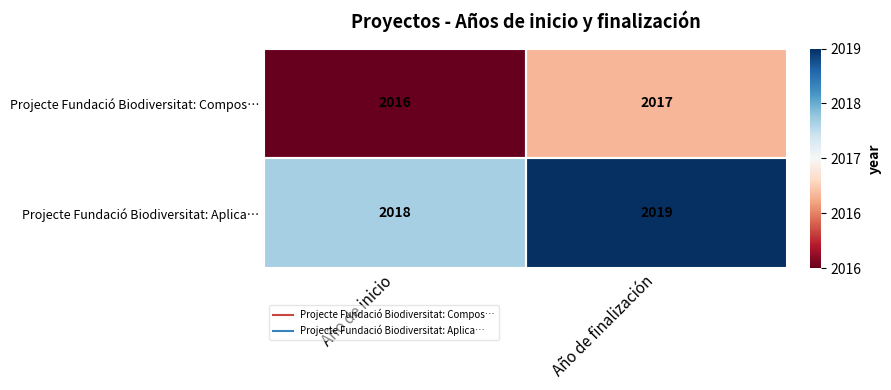

What is the sum of all Projecte Fundació Biodiversitat: Compos… values?

4033